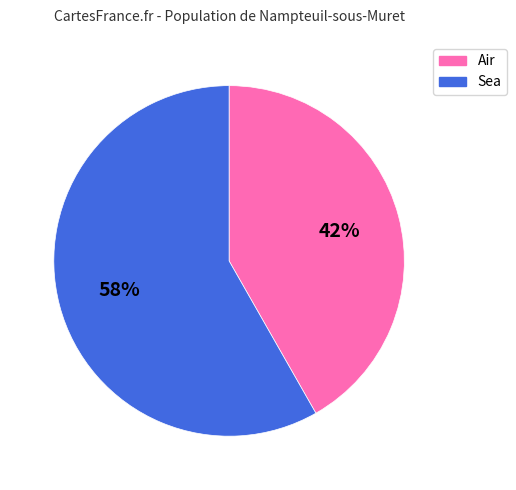

What is the smallest slice in the pie chart?

Air